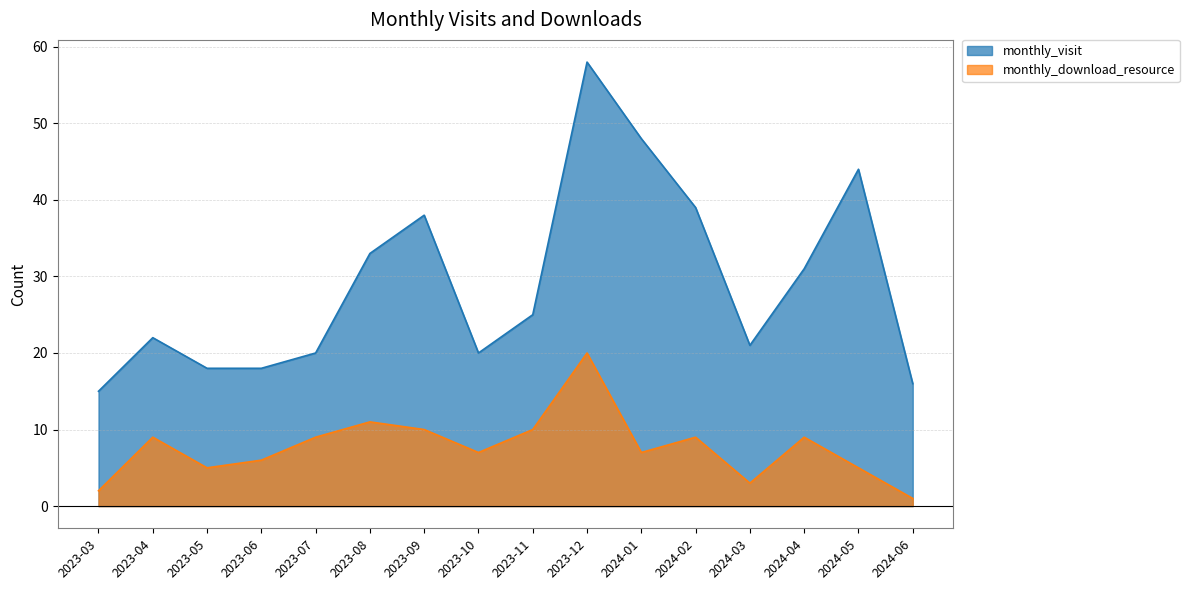

True or false: monthly_download_resource has more than 0 interior local peaks.

True